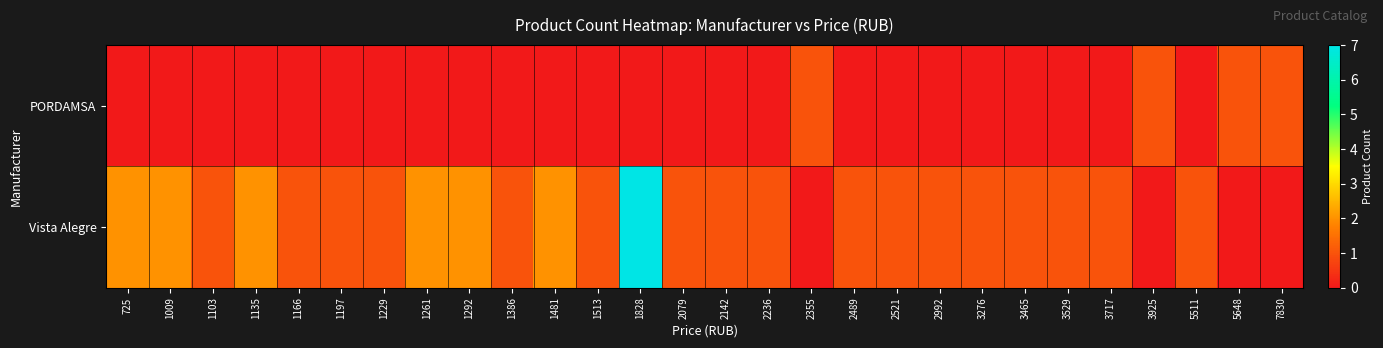

What is the greatest value displayed?

7